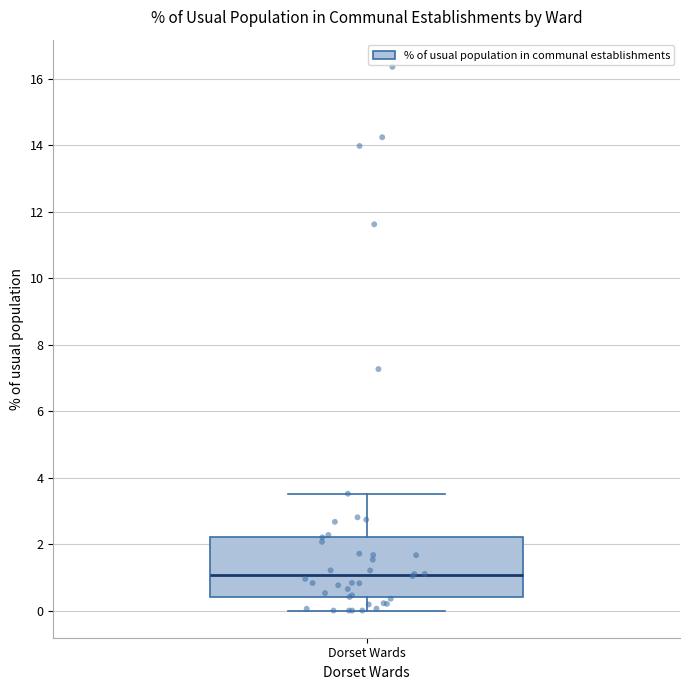

Transcribe this box plot: give where the median line is, the range the box spans, and where the two whiskers end, as read against the y-axis. The values are not printed on the chart, so give them approximately, as read against the axis.

median 1.0, box 0.4 to 2.2, whiskers 0.0 to 3.6